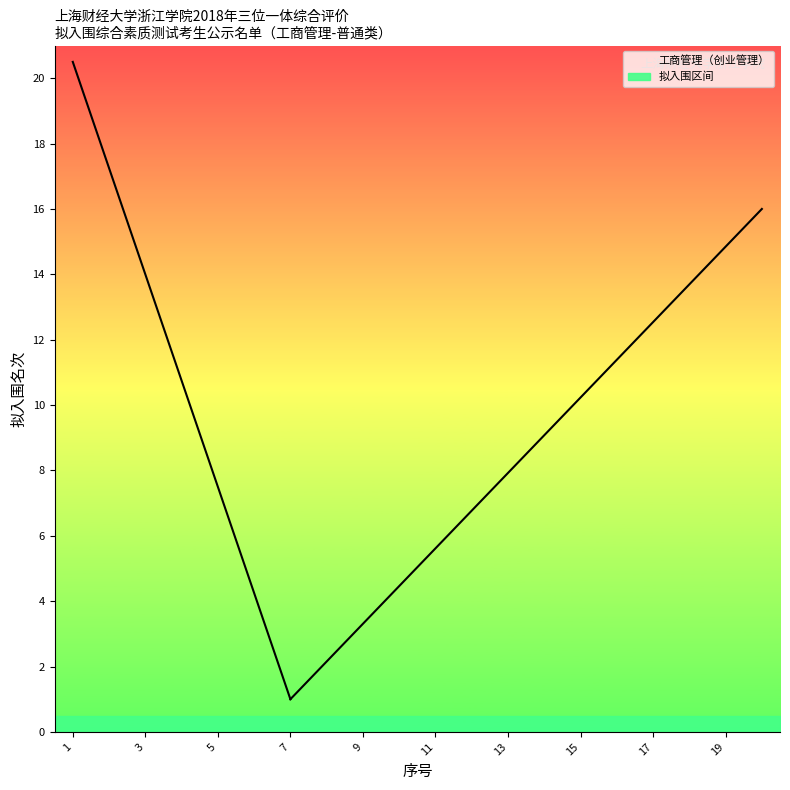

What is the minimum value shown in the chart?

1